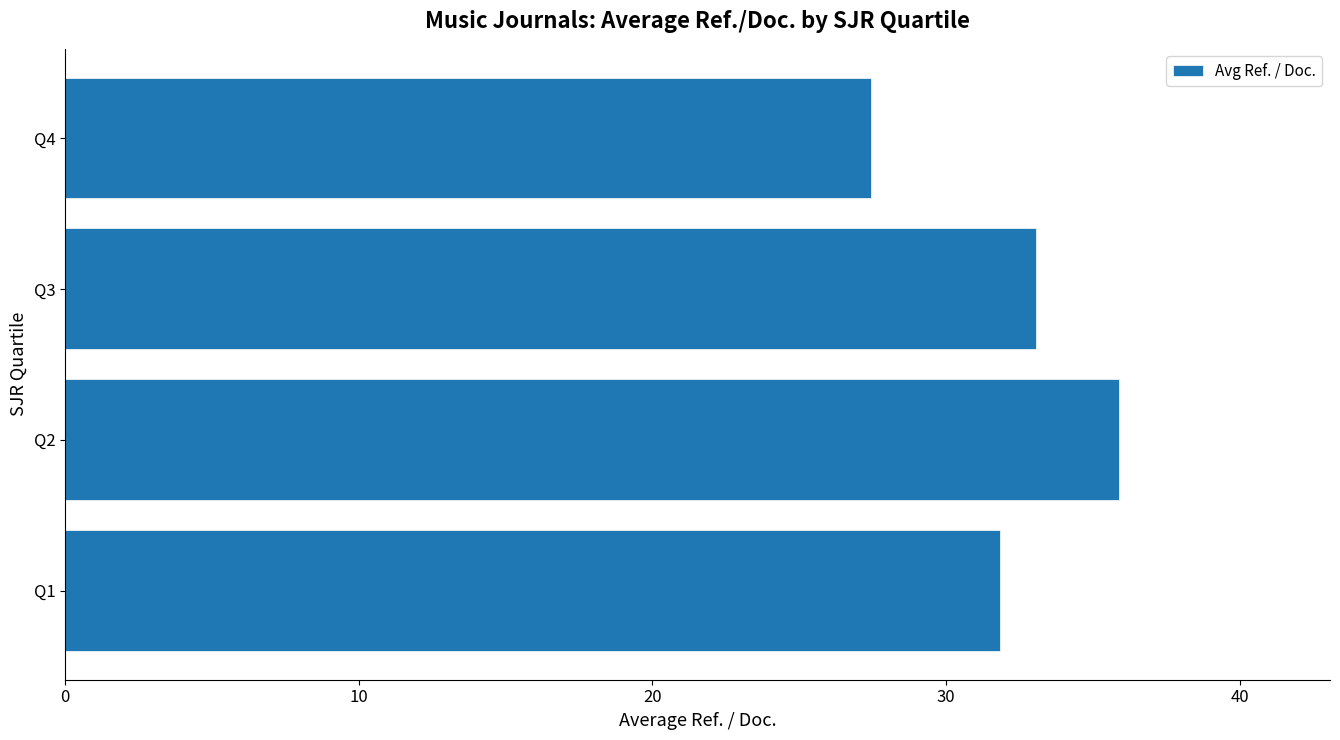

What is the change in value from Q1 to Q3?

+1.2